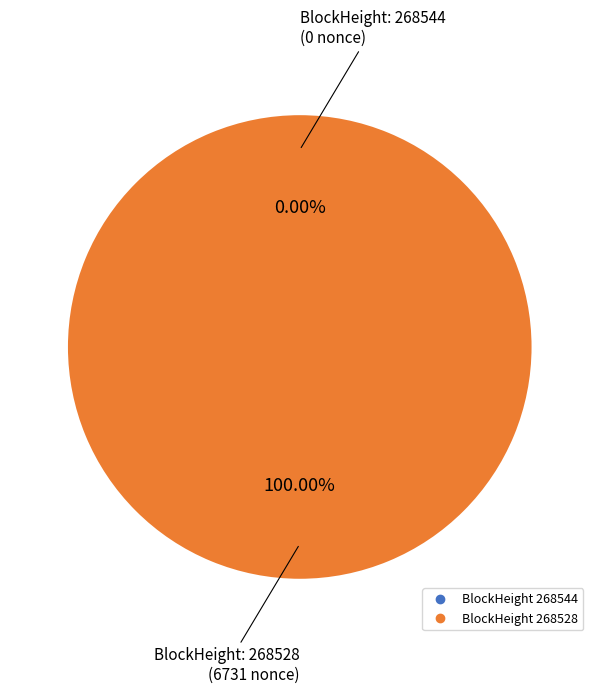

Between 268528 and 268544, which is larger?

268528